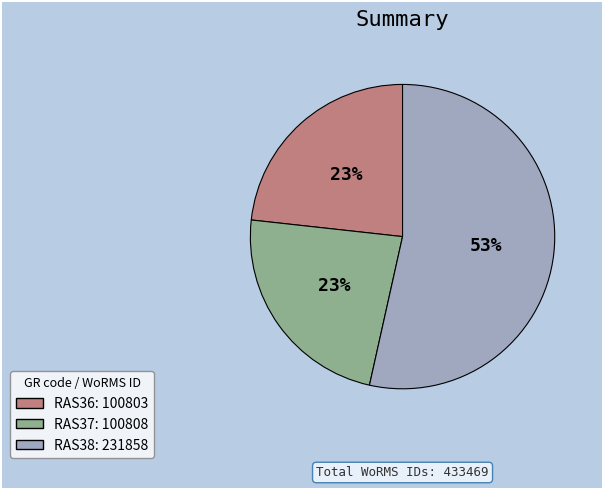

To the nearest percent, what is the average slice percentage?

33%